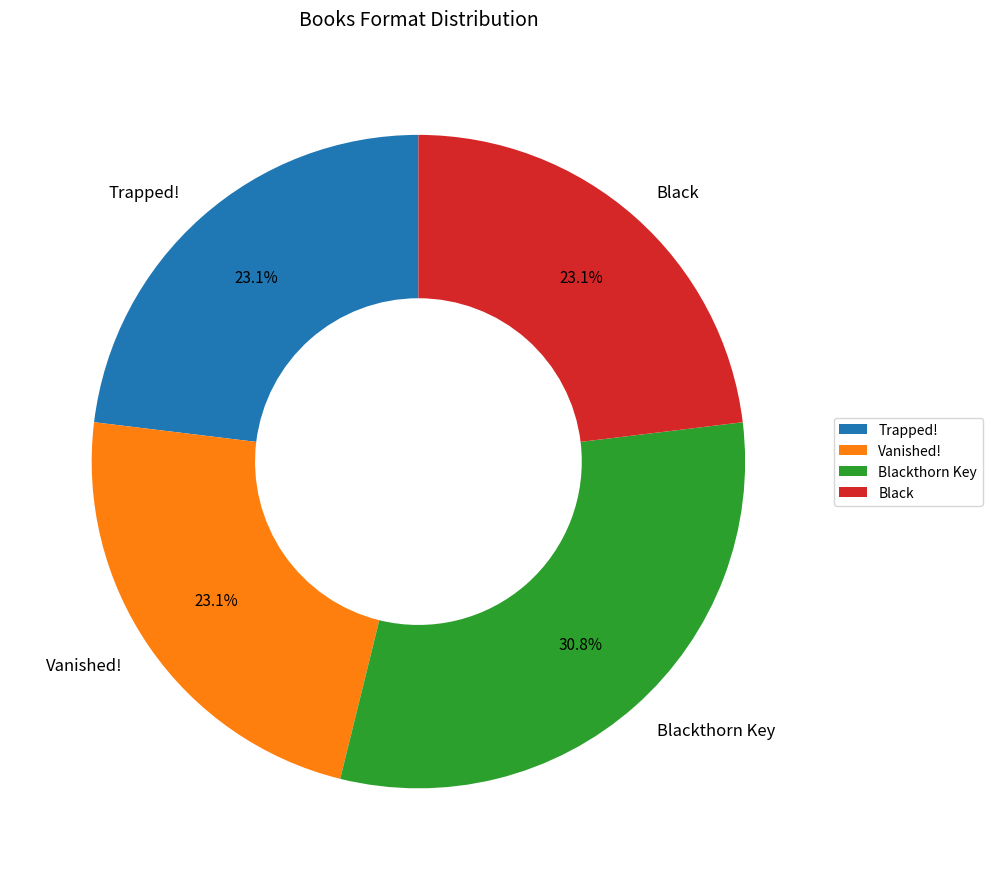

To the nearest percent, what percentage of the pie is Trapped!?

23%